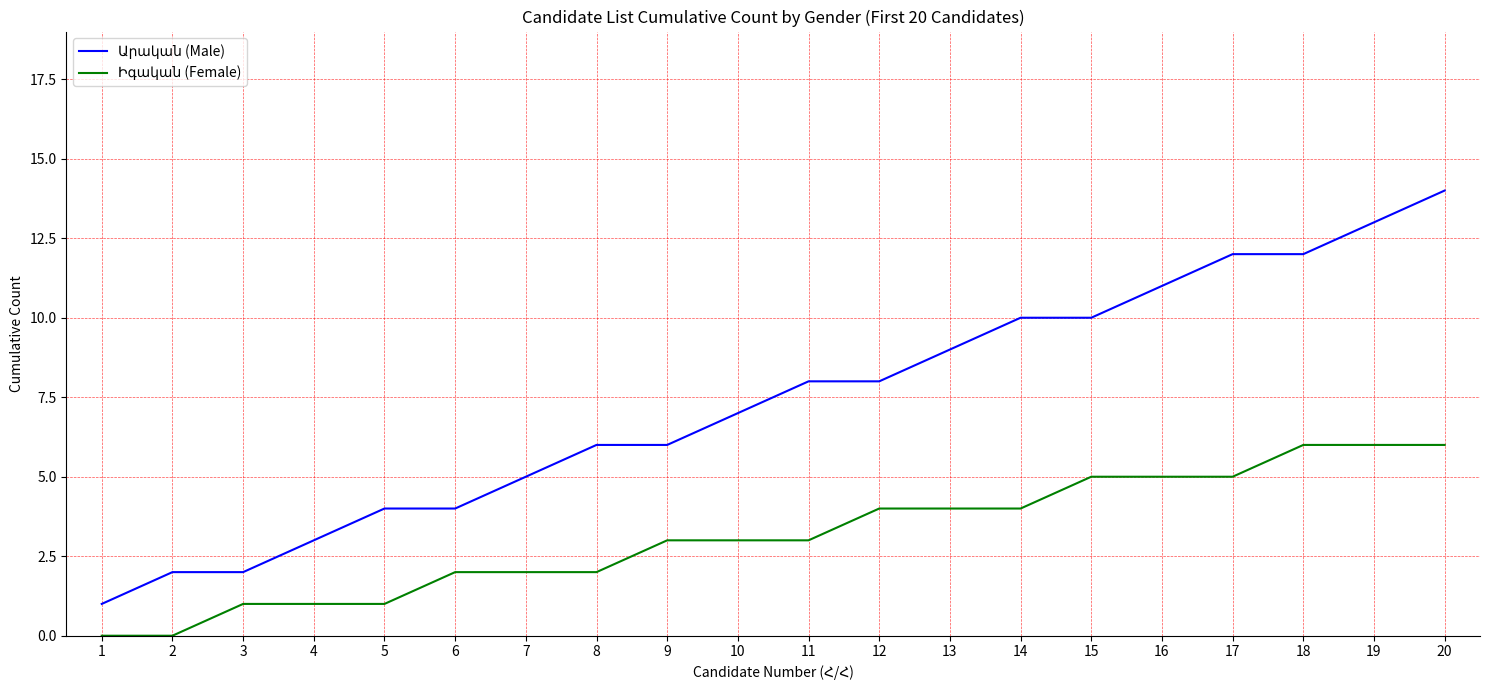

At which category is the sum across all series the highest?

20